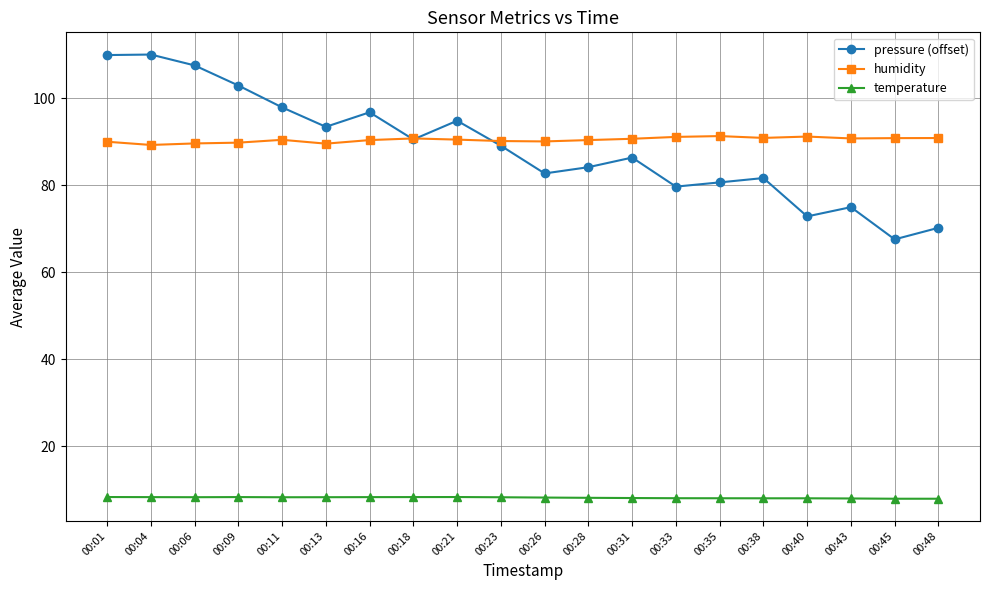

What is the sum of all humidity values?

1808.1